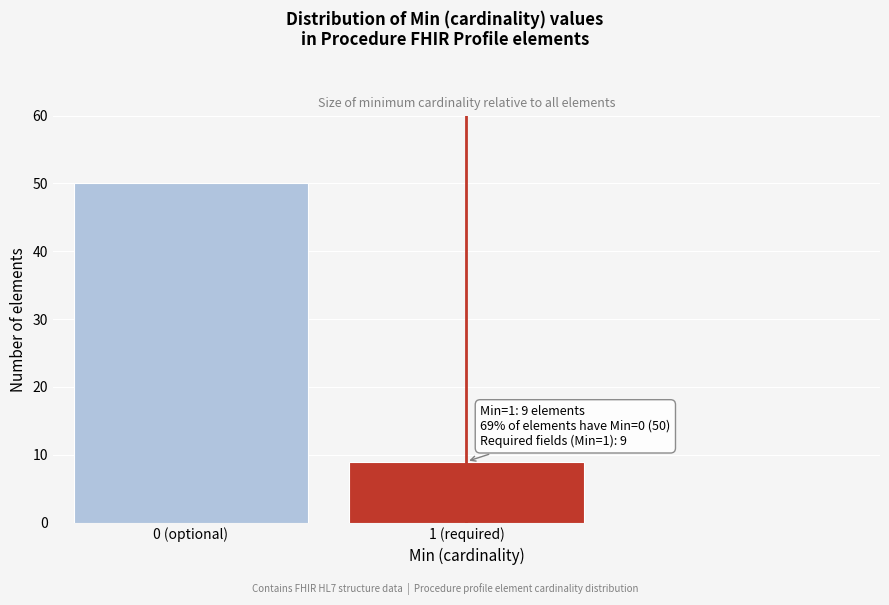

Reading right to left, extract all data points from this chart.

1 (required)=9	0 (optional)=50